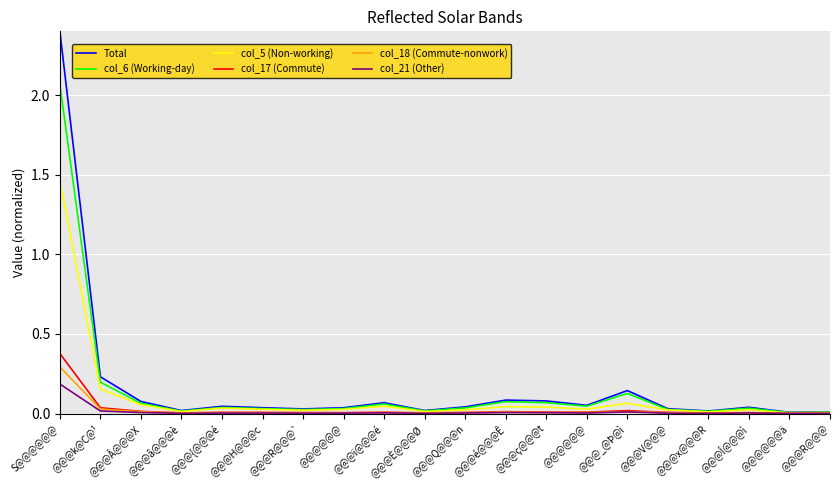

At which label is col_18 (Commute-nonwork) closest to 0?

@@@@@@ä